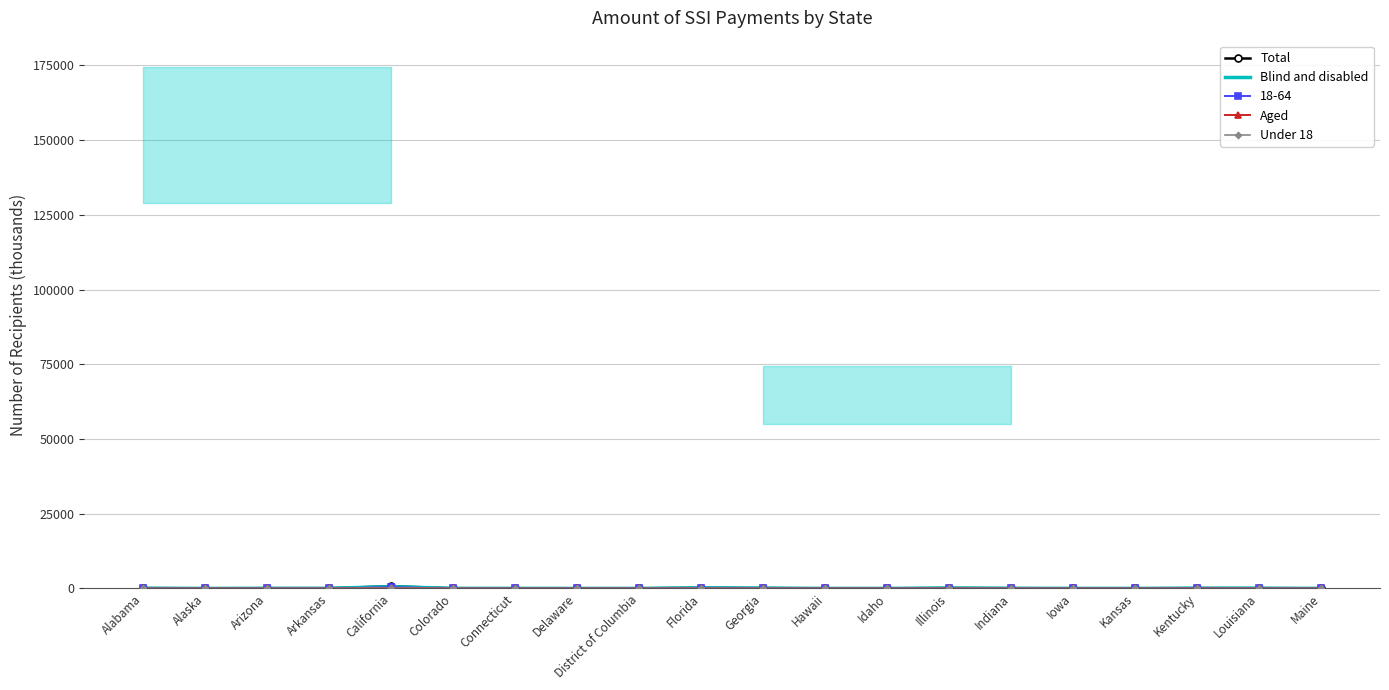

What is the label of the 8th point from the left?

Delaware